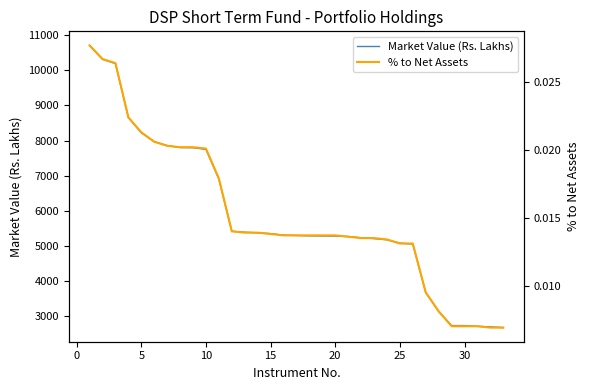

What is the lowest value of the Market Value (Rs. Lakhs) series?

2660.2